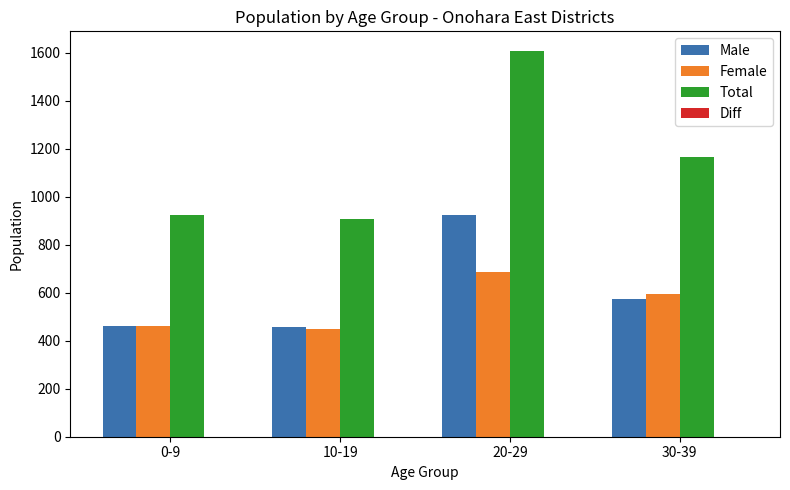

Is the value of Total at 20-29 greater than the value of Male at 0-9?

Yes